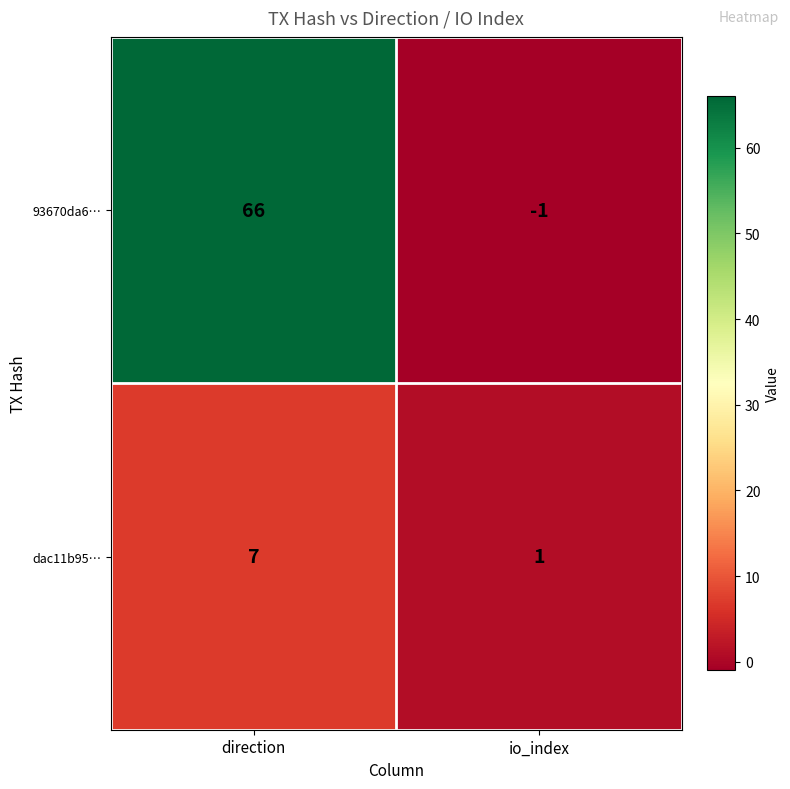

The dac11b95… series shows 1 at io_index. True or false?

True